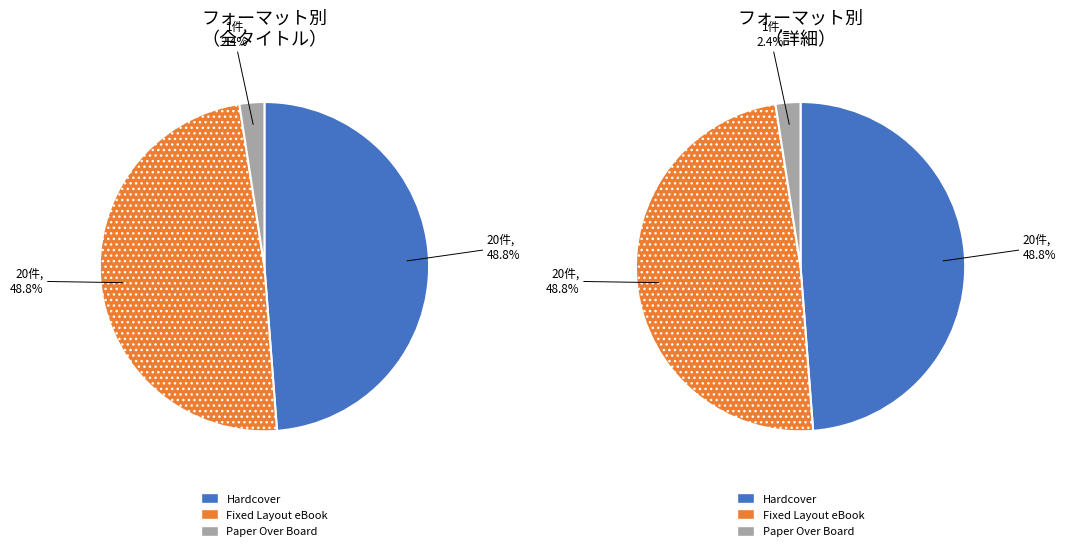

Count the number of slices in the pie.

3